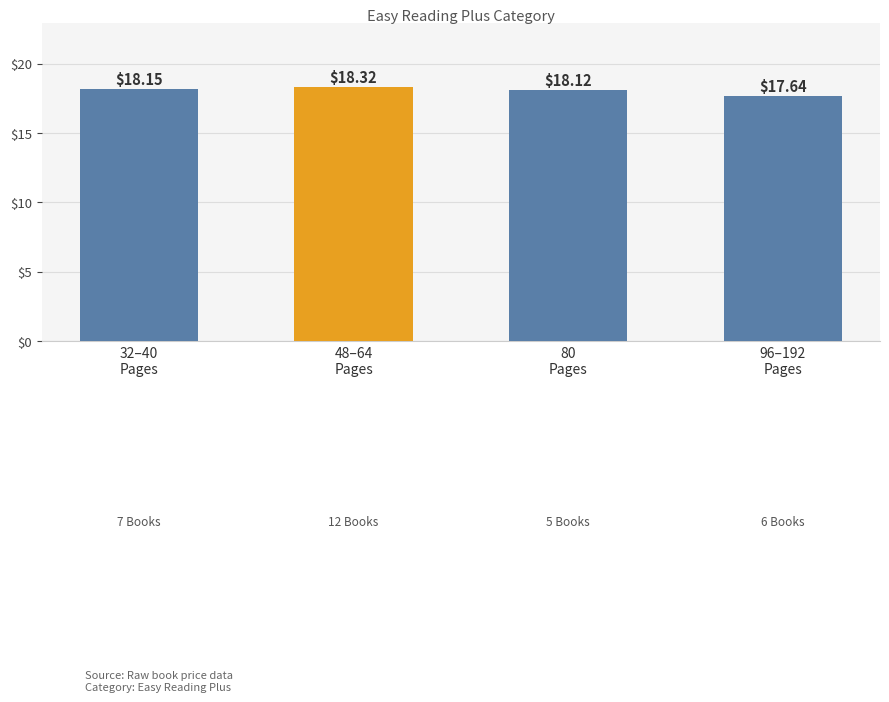

Count the values in the range 18 to 19.

3